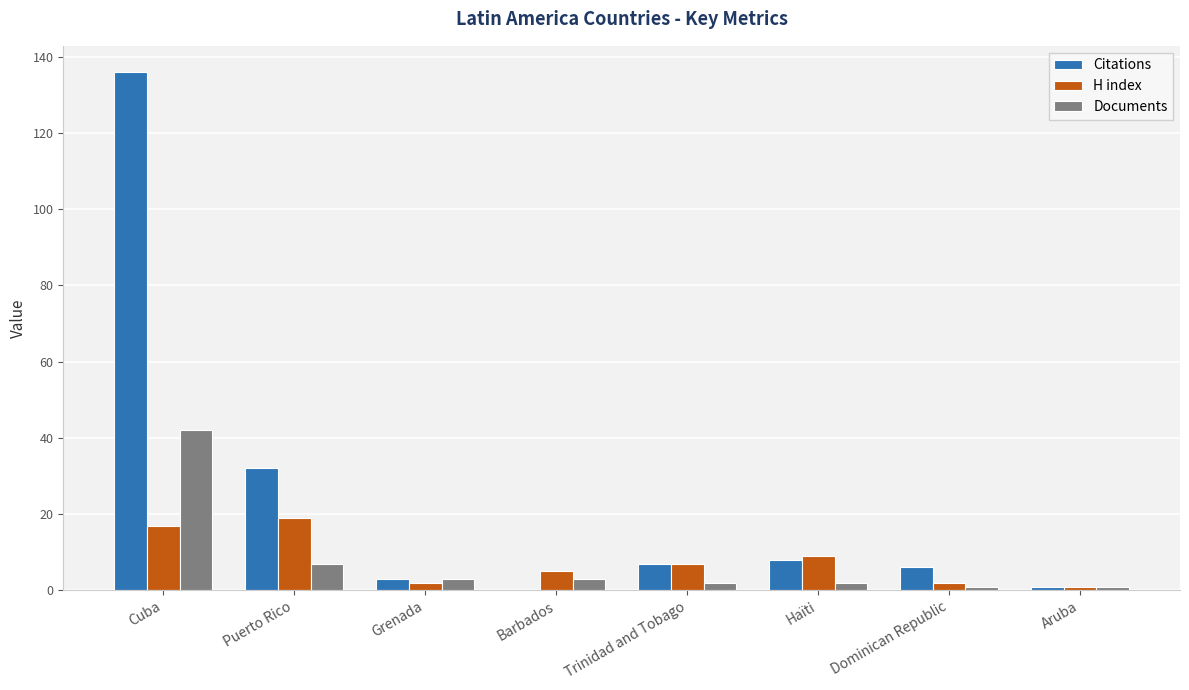

What is the approximate value of Citations at Haïti, to the nearest 5?

10